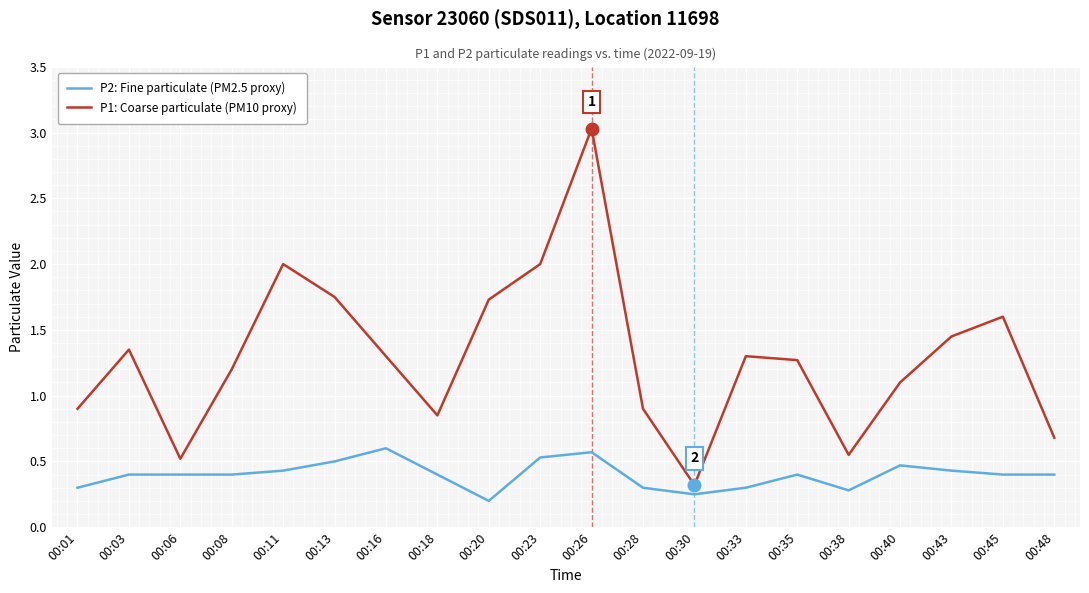

Is it true that P2: Fine particulate (PM2.5 proxy) equals 0.1 at 00:38?

False